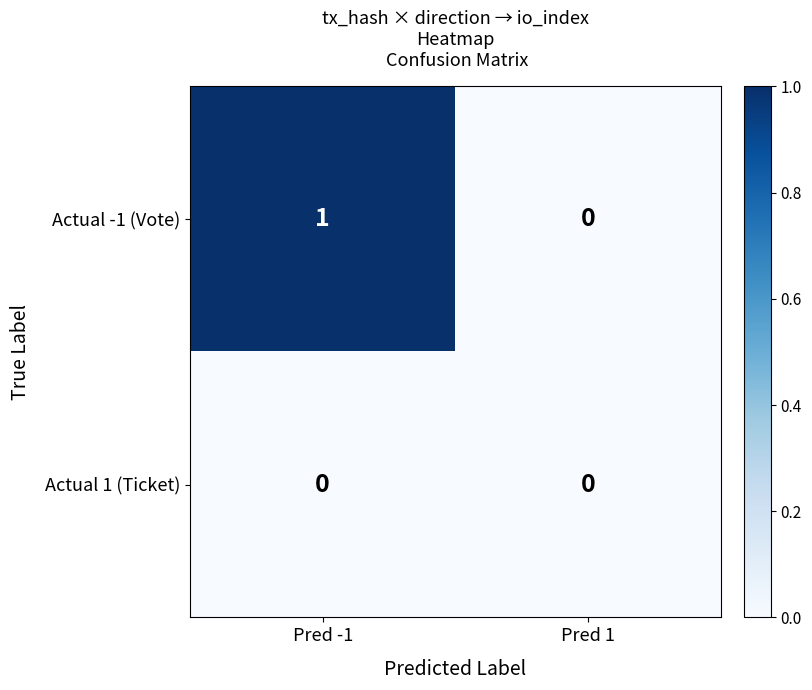

How many data points does each series have?

2